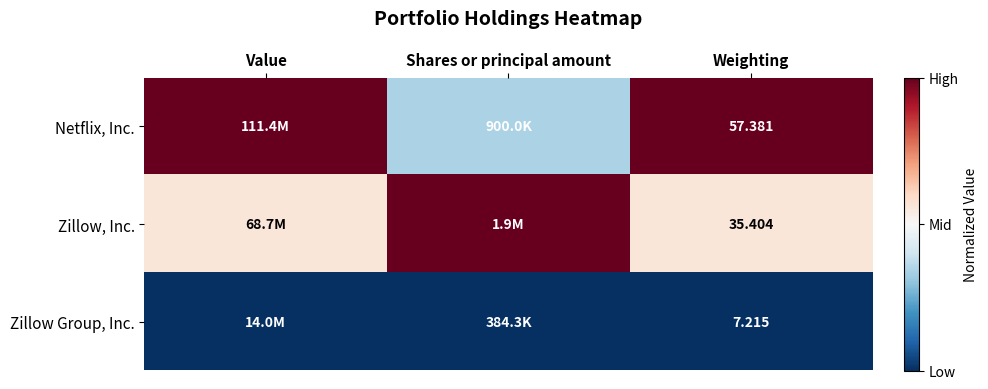

Is it true that Zillow, Inc. equals 1.0 at Shares or principal amount?

True